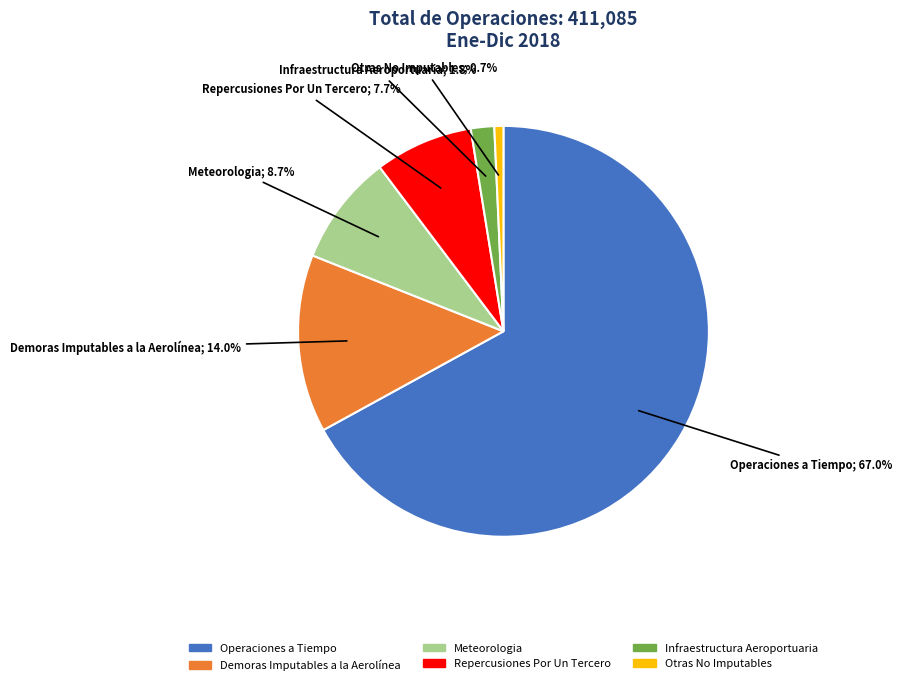

How many slices are in this pie chart?

6